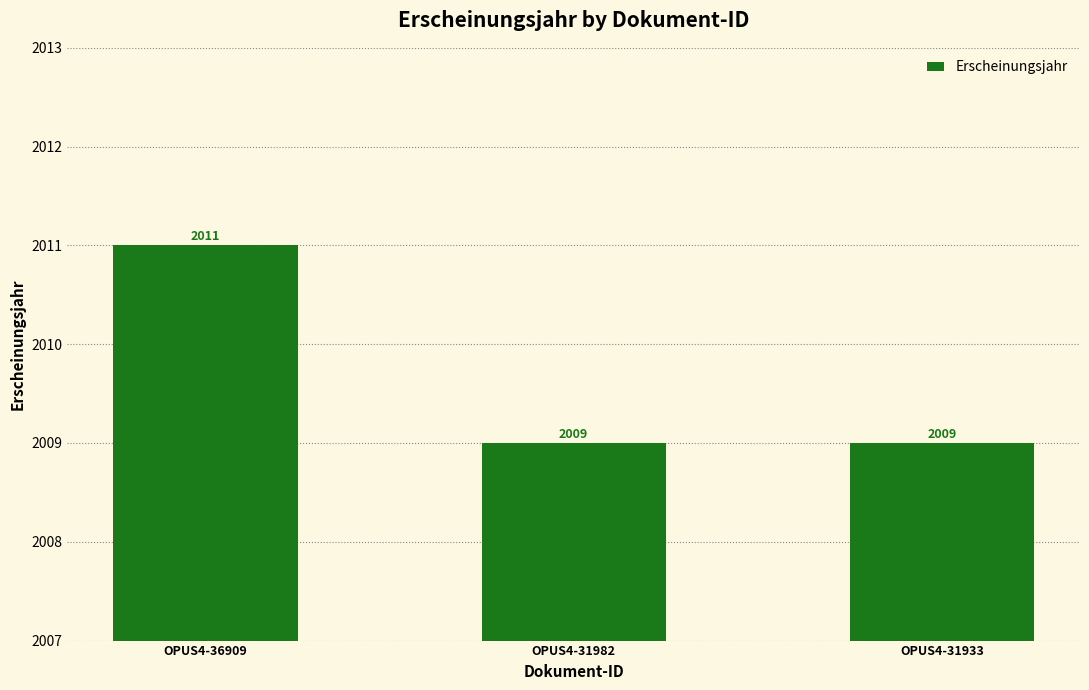

What is the ratio of the value at OPUS4-31933 to the value at OPUS4-31982?

1.0